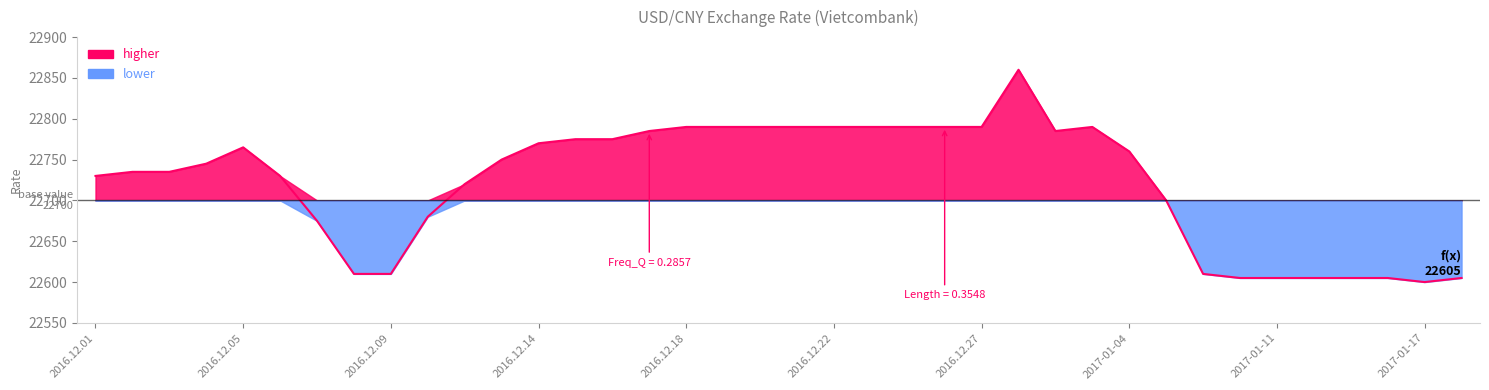

How many lines are shown in the chart?

1